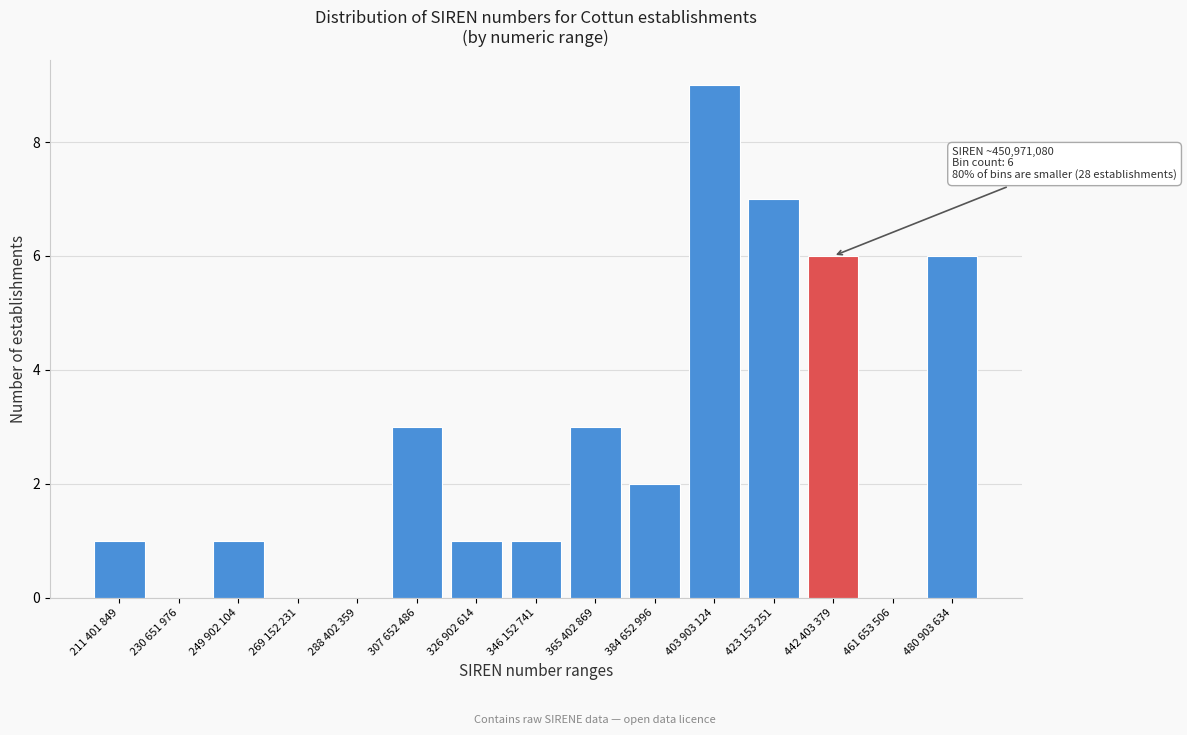

Reading right to left, extract all data points from this chart.

480 903 634=6	461 653 506=0	442 403 379=6	423 153 251=7	403 903 124=9	384 652 996=2	365 402 869=3	346 152 741=1	326 902 614=1	307 652 486=3	288 402 359=0	269 152 231=0	249 902 104=1	230 651 976=0	211 401 849=1